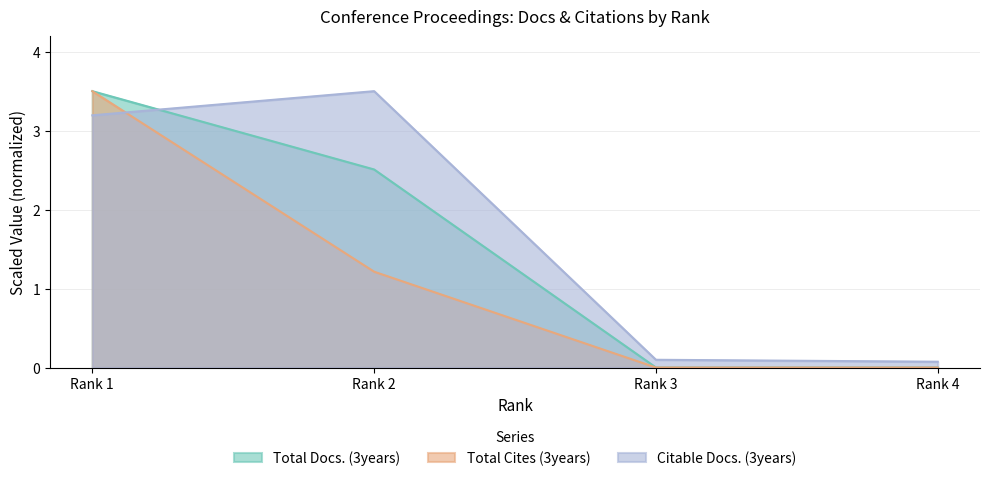

Rank the series by their maximum value, from highest to lowest.

Total Docs. (3years), Total Cites (3years), Citable Docs. (3years)